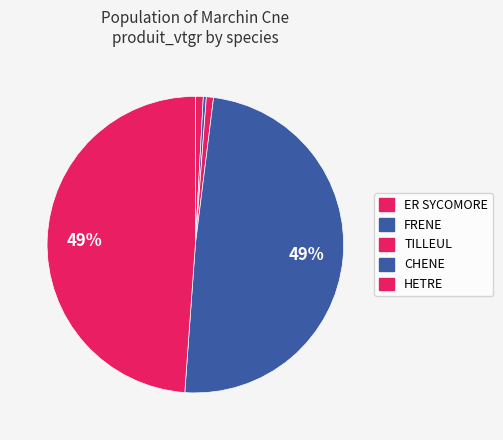

Does HETRE account for over 50% of the chart?

No